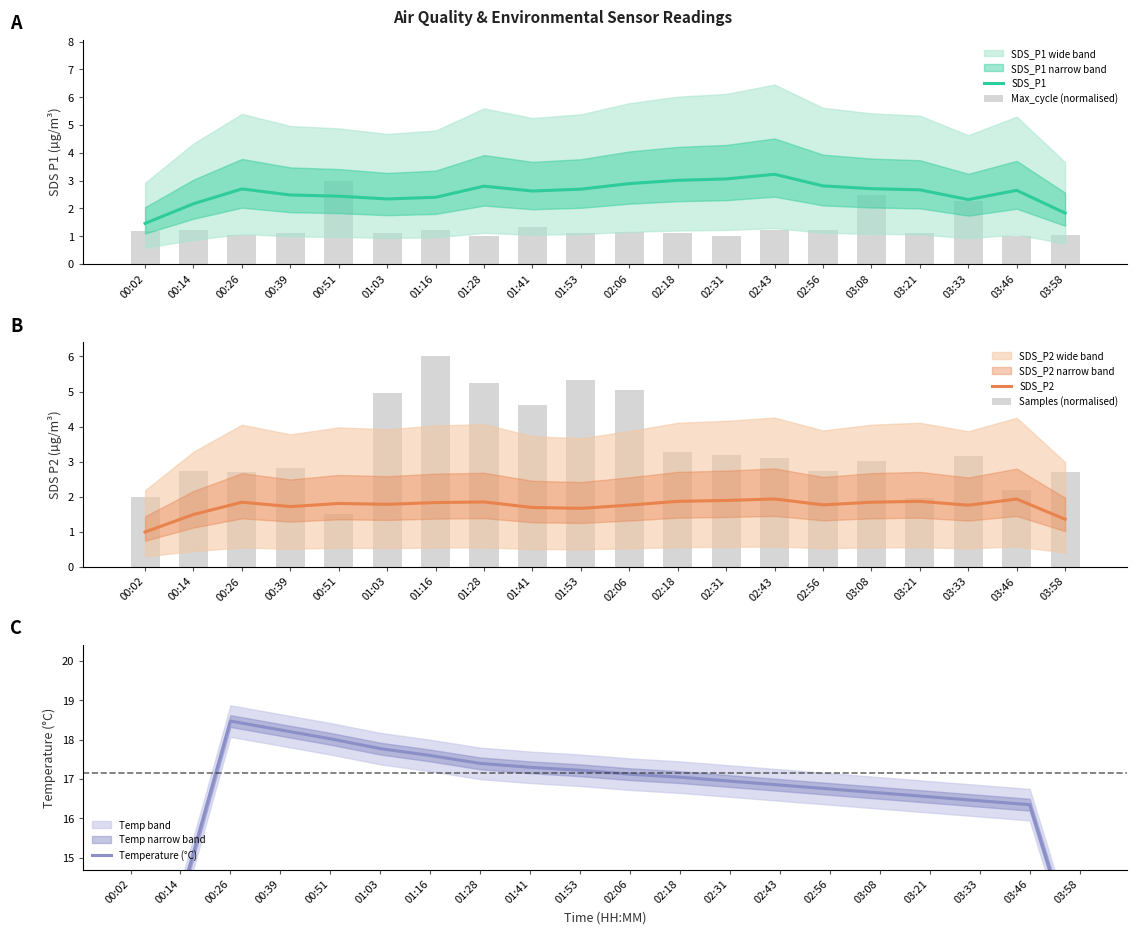

Reading right to left, extract all data points from this chart.

SDS_P1: 1.8	2.6	2.3	2.7	2.7	2.8	3.2	3.1	3.0	2.9	2.7	2.6	2.8	2.4	2.3	2.4	2.5	2.7	2.2	1.5
Max_cycle (normalised): 1.0	1.0	2.3	1.1	2.5	1.2	1.2	1.0	1.1	1.2	1.1	1.3	1.0	1.2	1.1	3.0	1.1	1.0	1.2	1.2
SDS_P2: 1.4	1.9	1.8	1.9	1.8	1.8	1.9	1.9	1.9	1.8	1.7	1.7	1.9	1.8	1.8	1.8	1.7	1.8	1.5	1.0
Samples (normalised): 2.7	2.2	3.2	2.0	3.0	2.7	3.1	3.2	3.3	5.0	5.3	4.6	5.2	6.0	5.0	1.5	2.8	2.7	2.7	2.0
Temperature (°C): 12.2	16.4	16.4	16.5	16.6	16.8	16.9	16.9	17.0	17.1	17.2	17.3	17.4	17.6	17.8	18.0	18.2	18.5	13.9	9.3